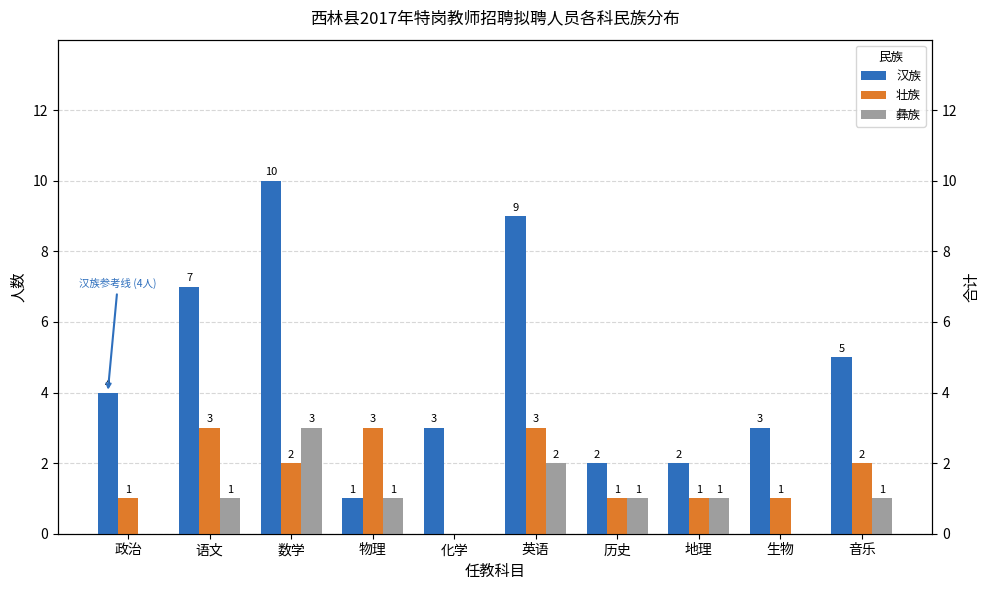

Between 化学 and 生物, which series saw the biggest shift?

壮族